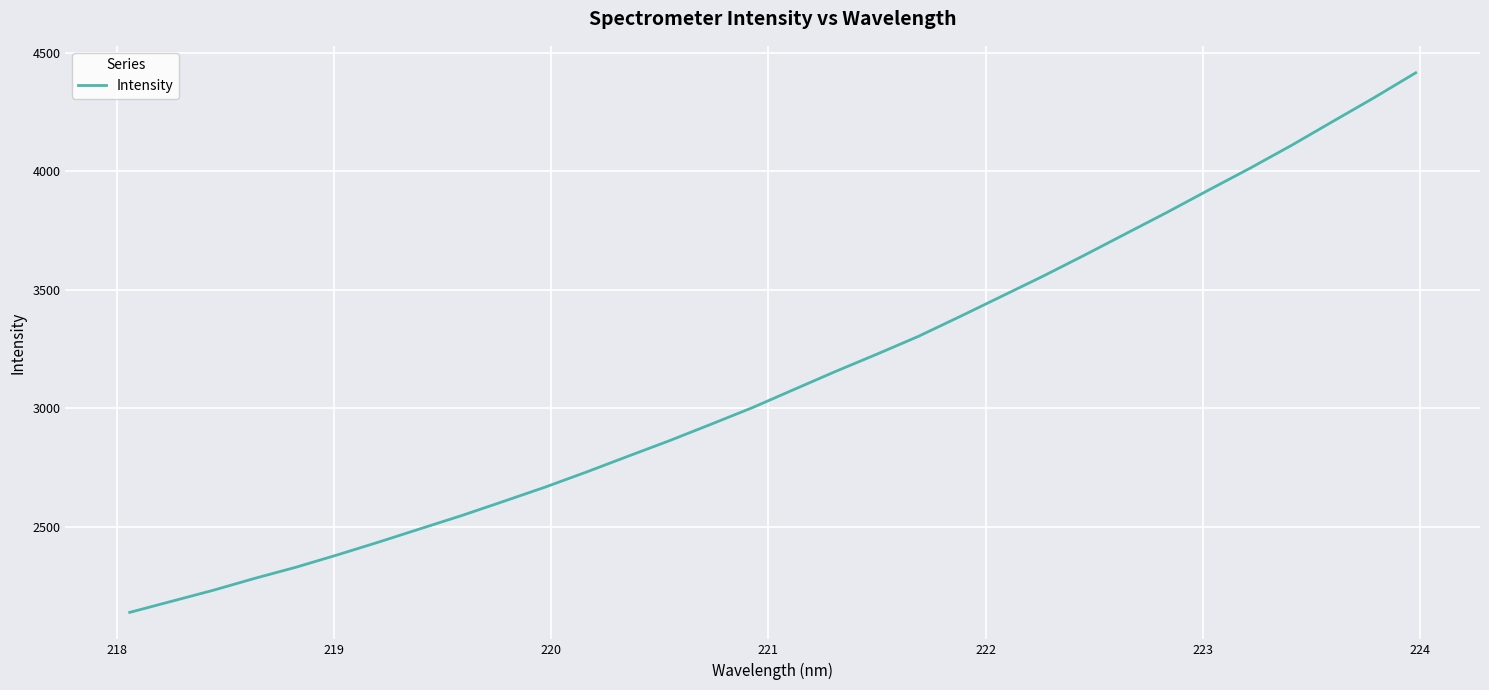

What is the smallest value displayed?

2140.2